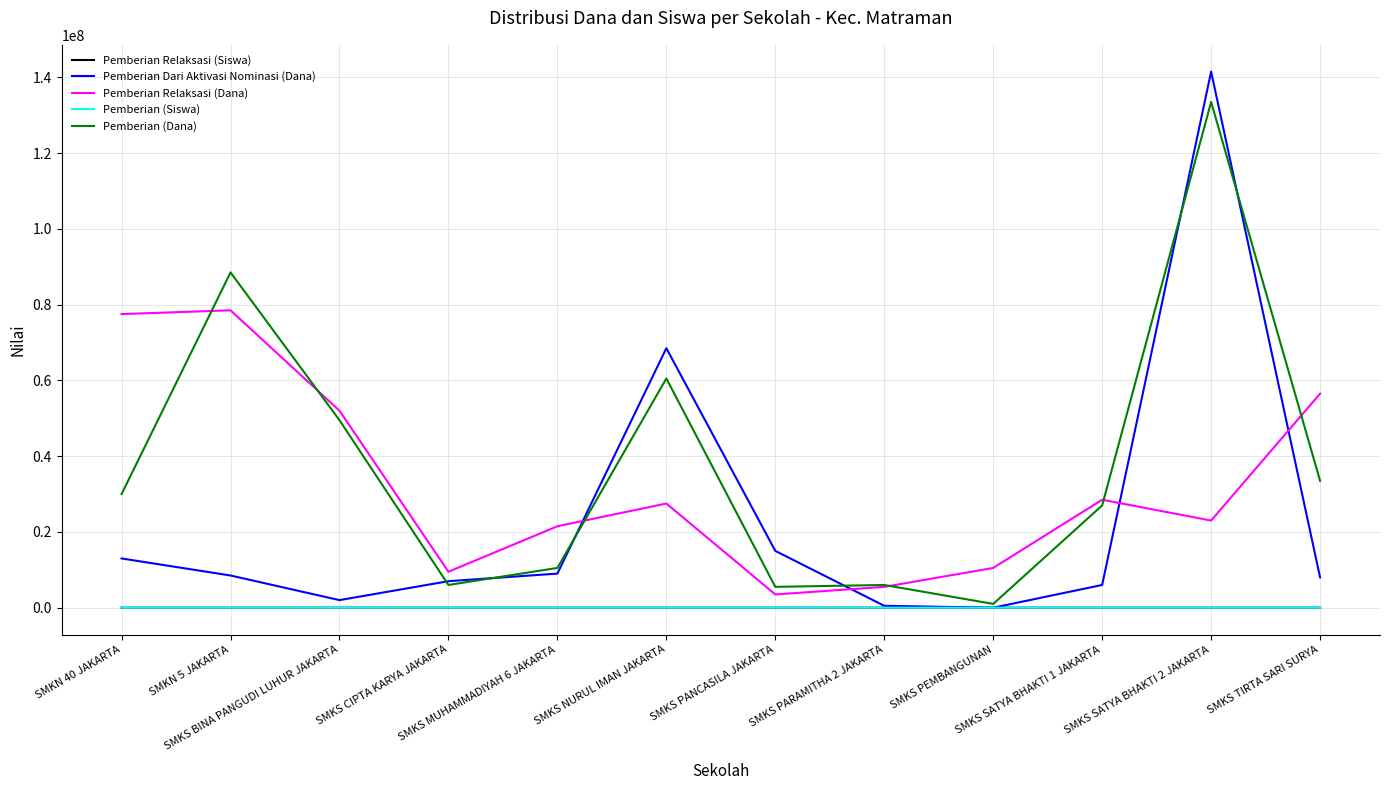

What position from the left is SMKS NURUL IMAN JAKARTA?

6